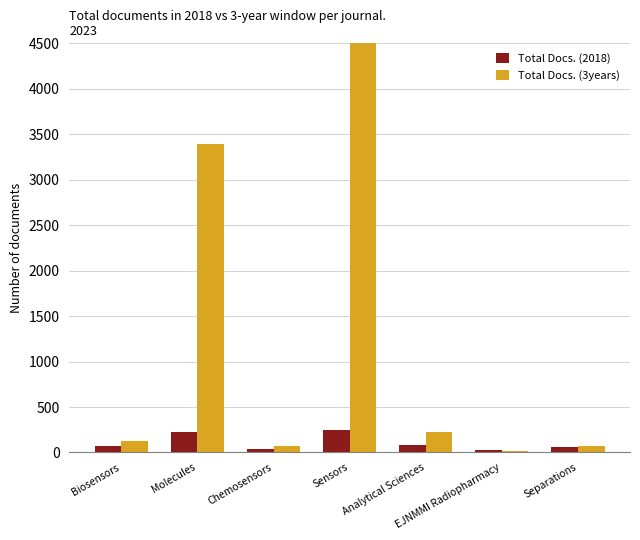

At which category does the chart reach its peak across all series?

Sensors